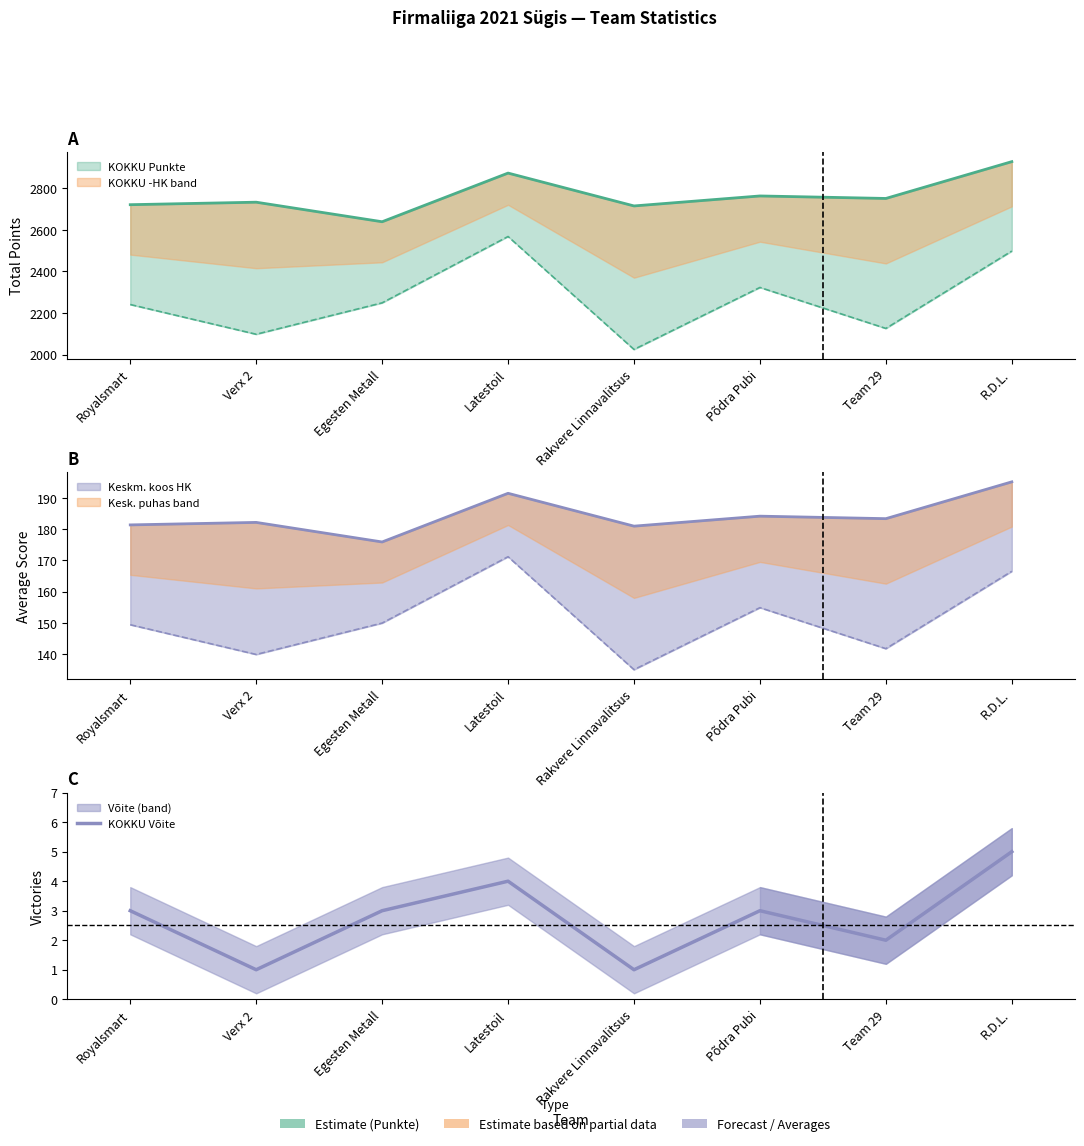

Reading left to right, list all the values displayed in this chart.

3	1	3	4	1	3	2	5